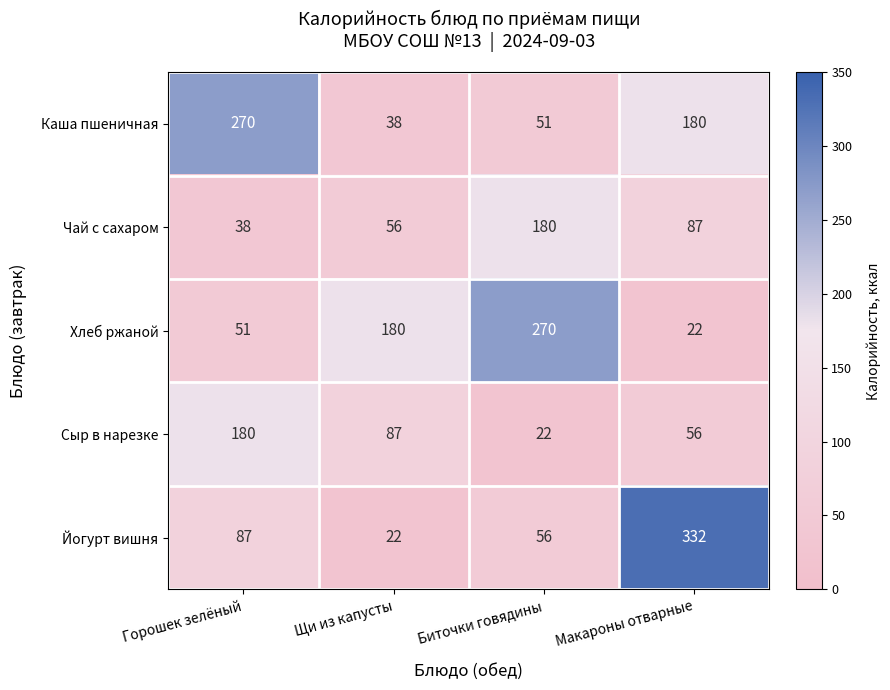

What is the total value across all series at Макароны отварные?

677